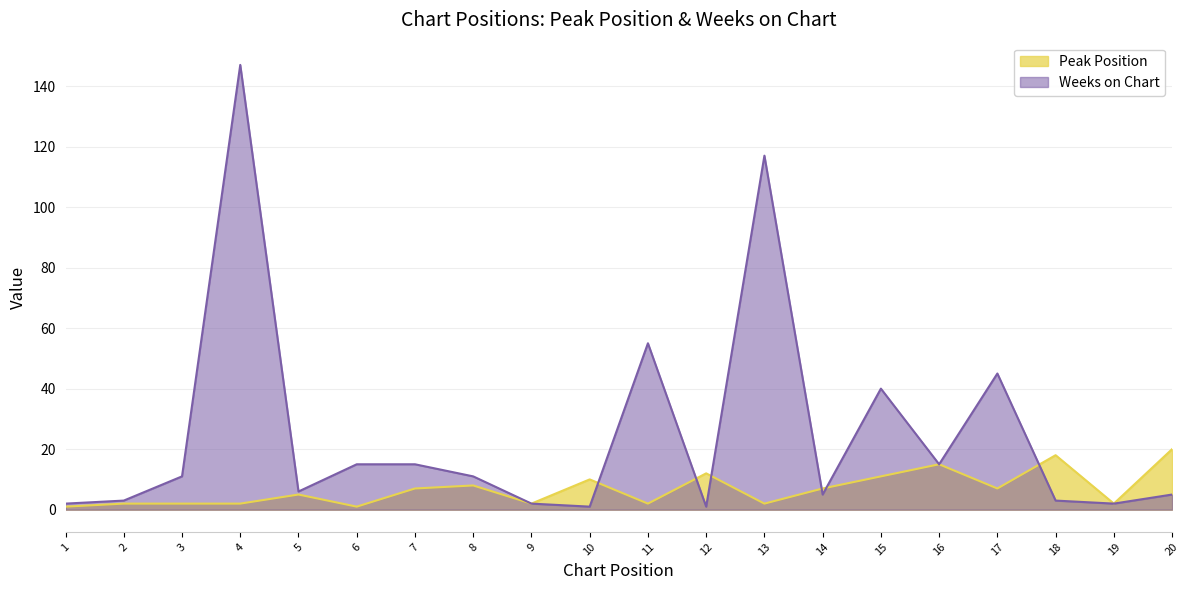

After their last crossing, which series has the higher values: Peak Position or Weeks on Chart?

Peak Position